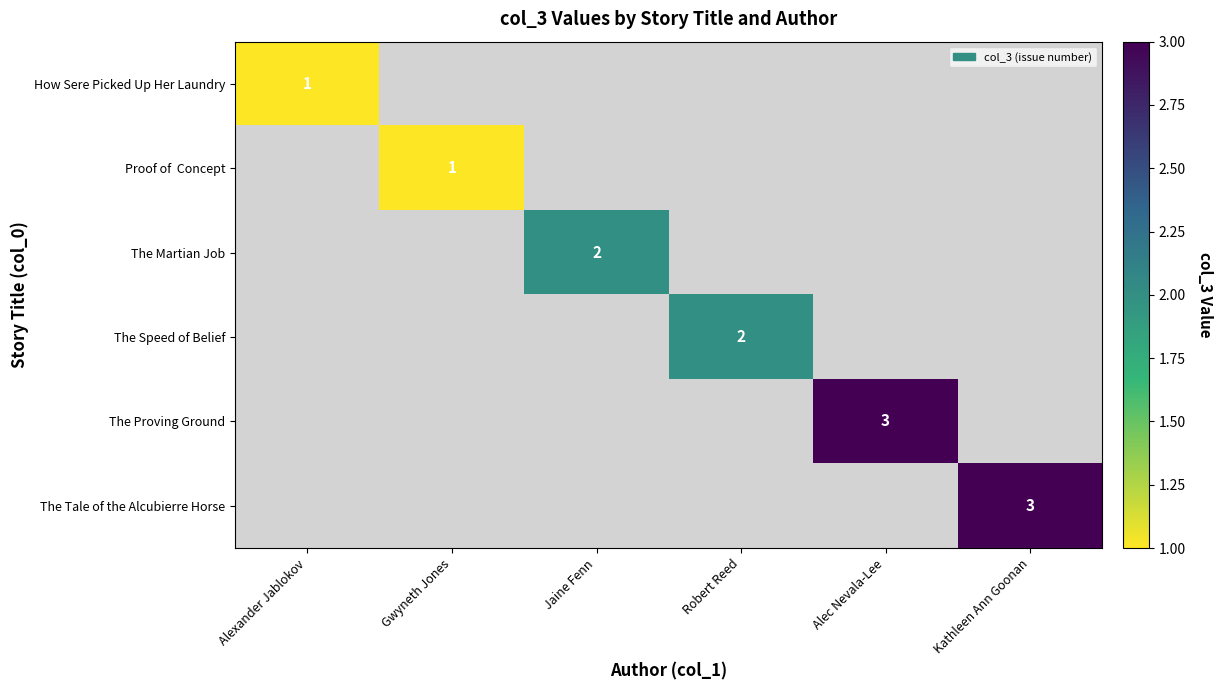

At which category does the chart reach its minimum across all series?

Alexander Jablokov